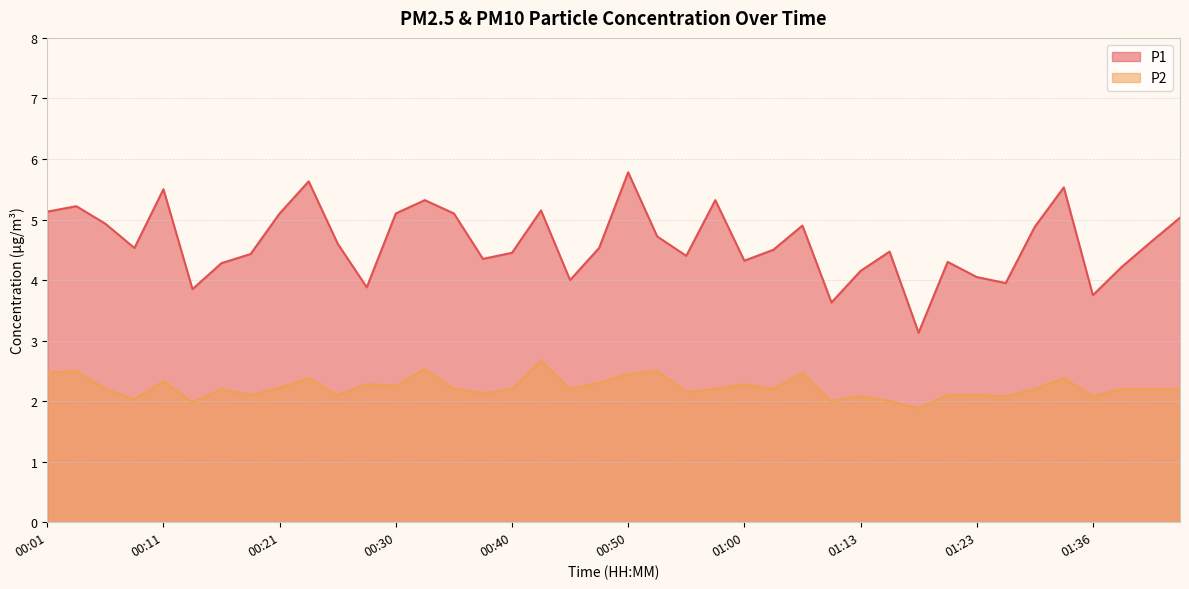

At which label is P1 closest to 4?

00:45